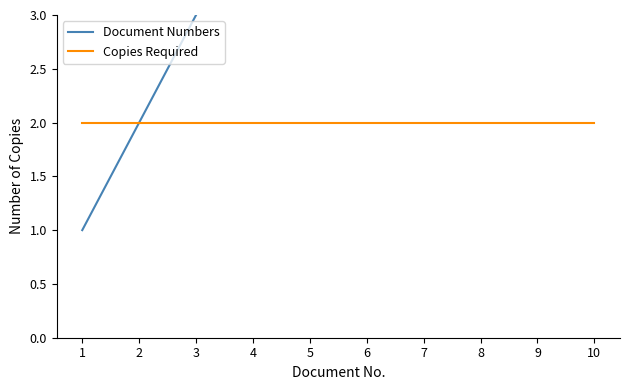

Rank the series by their maximum value, from highest to lowest.

Document Numbers, Copies Required